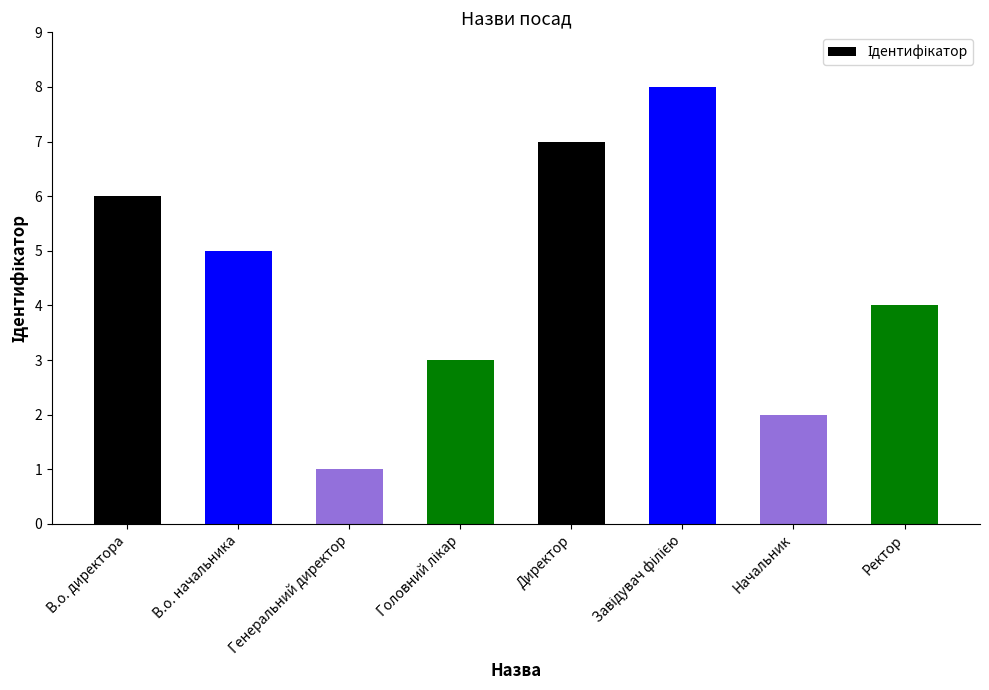

Reading left to right, list all the values displayed in this chart.

6	5	1	3	7	8	2	4